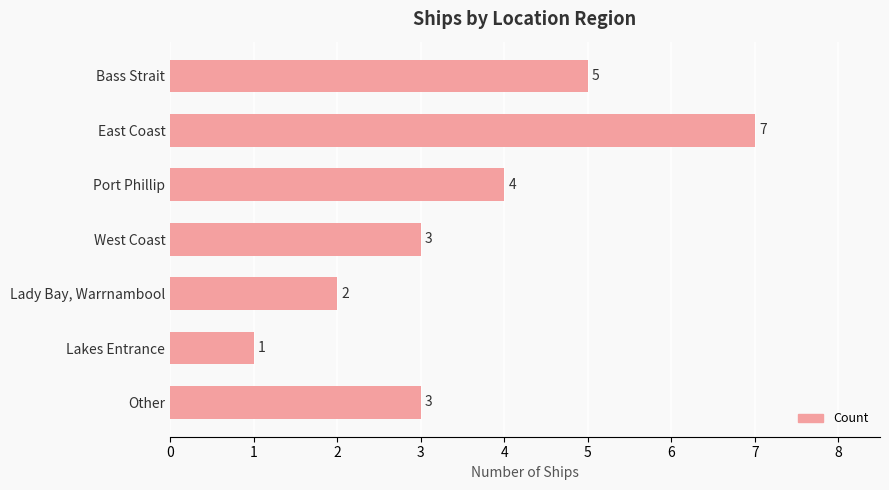

Reading top to bottom, list all the values displayed in this chart.

5	7	4	3	2	1	3